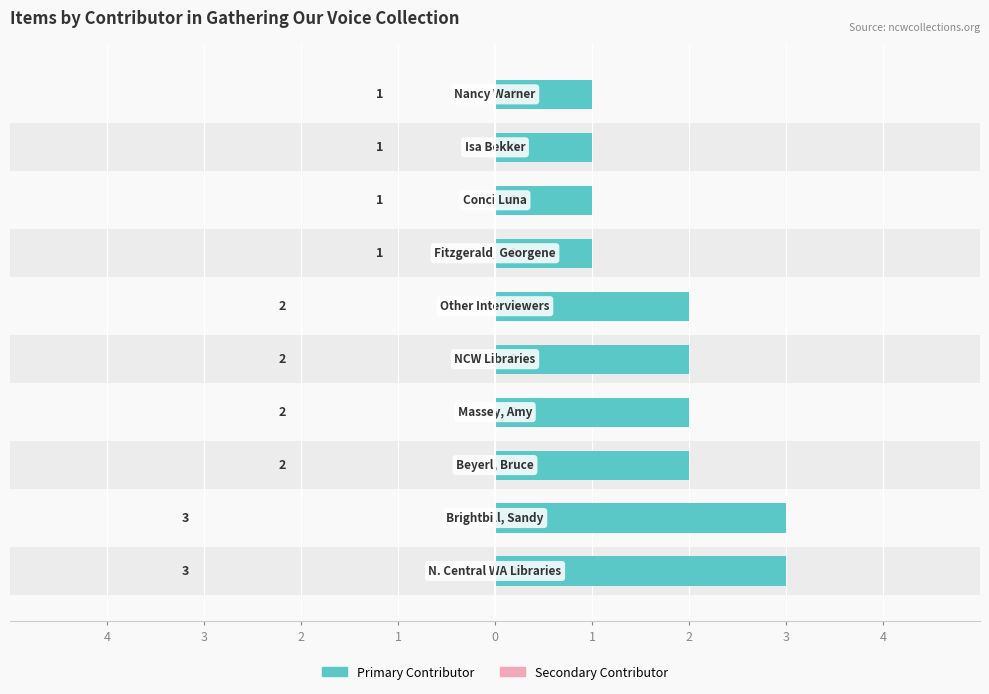

What is the label of the 7th bar from the left?

2